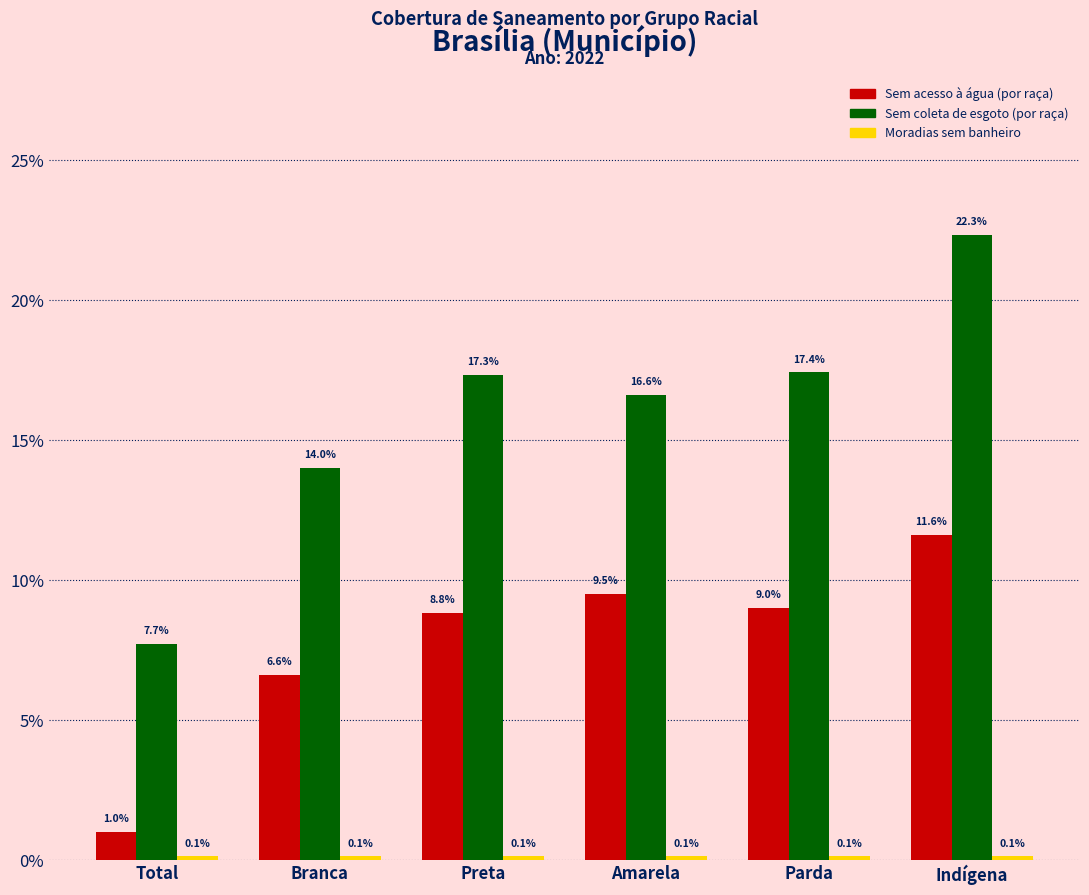

Rank the series by their average value, from lowest to highest.

Moradias sem banheiro, Sem acesso à água (por raça), Sem coleta de esgoto (por raça)